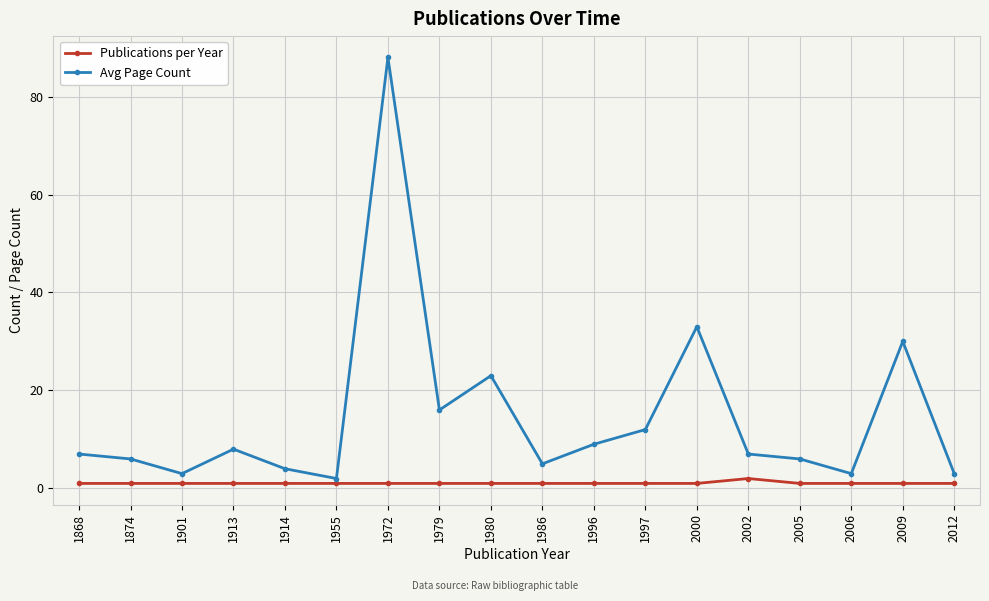

Between 1980 and 2006, which series saw the biggest shift?

Avg Page Count